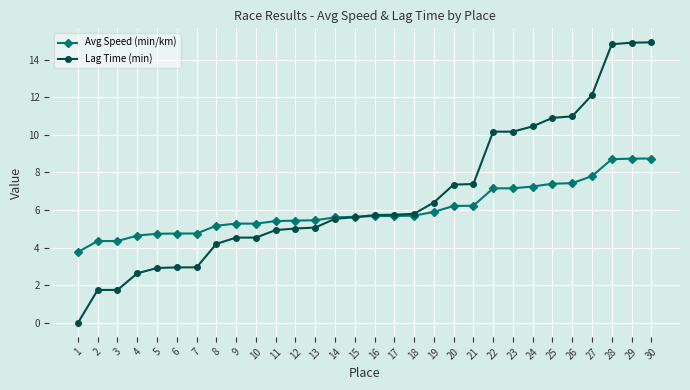

Does the chart have visible grid lines?

Yes